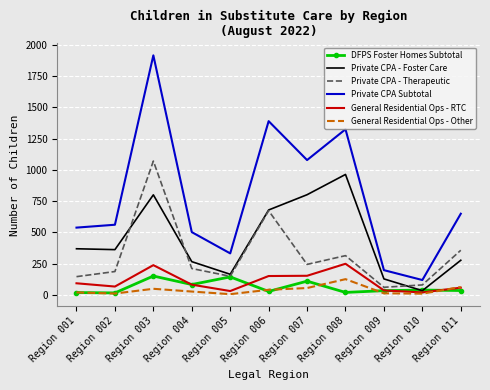

True or false: General Residential Ops - RTC and Private CPA - Therapeutic cross at least once.

False